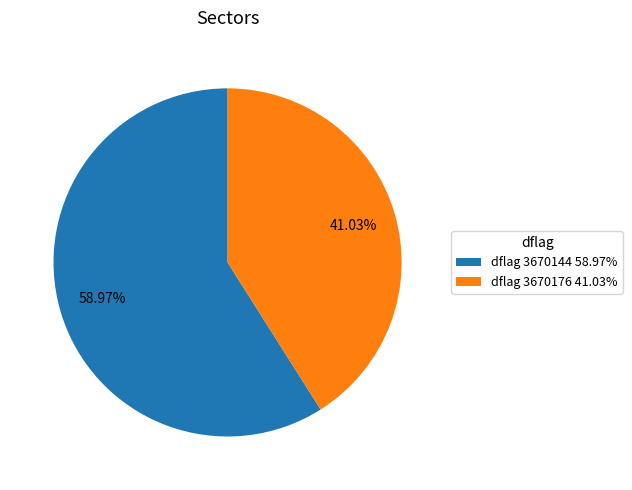

Is the sum of dflag 3670176 41.03% and dflag 3670144 58.97% greater than half?

Yes